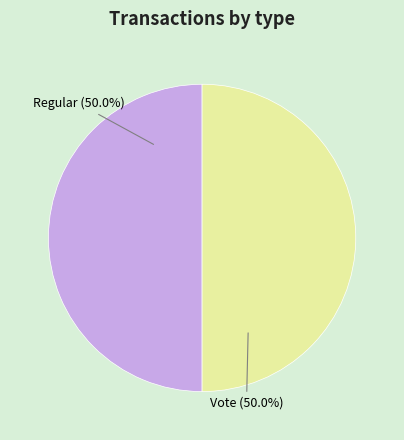

What percentage do Vote and Regular together represent?

100.0%